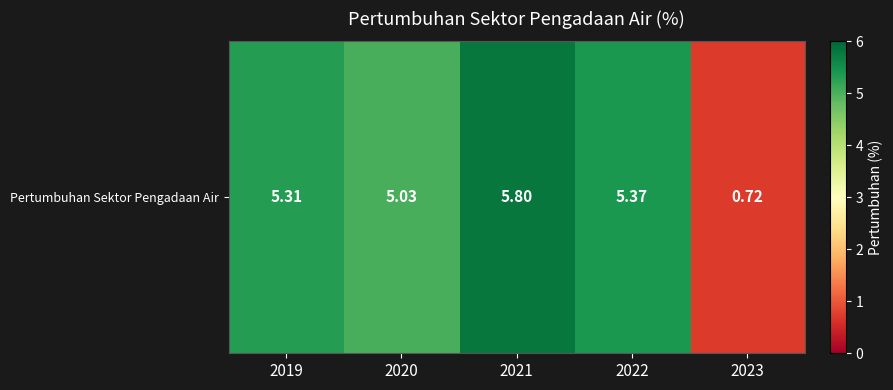

What is the ratio of the value at 2021 to the value at 2020?

1.2